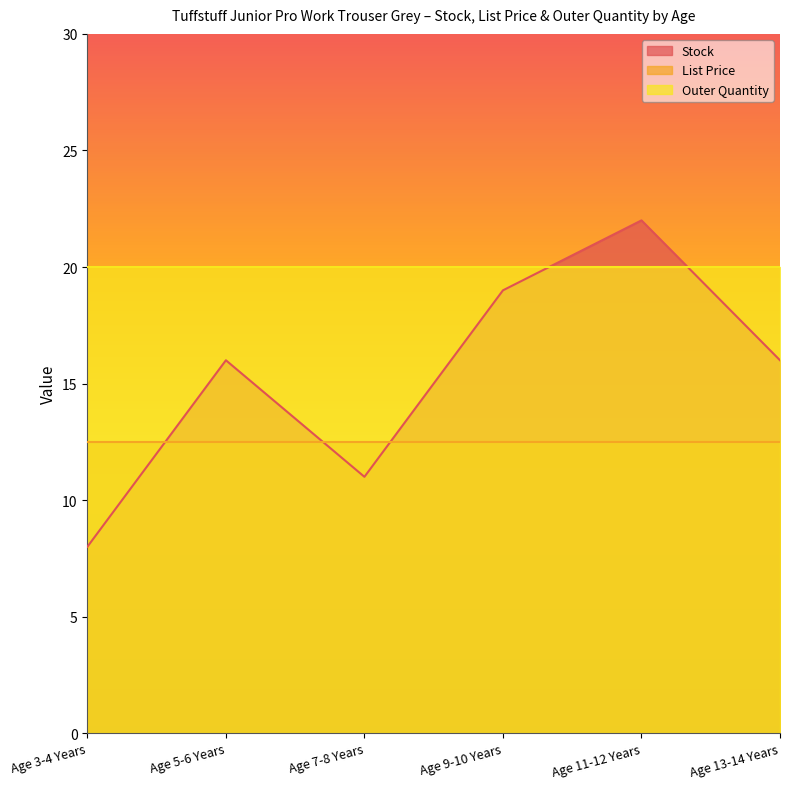

How many lines are shown in the chart?

3